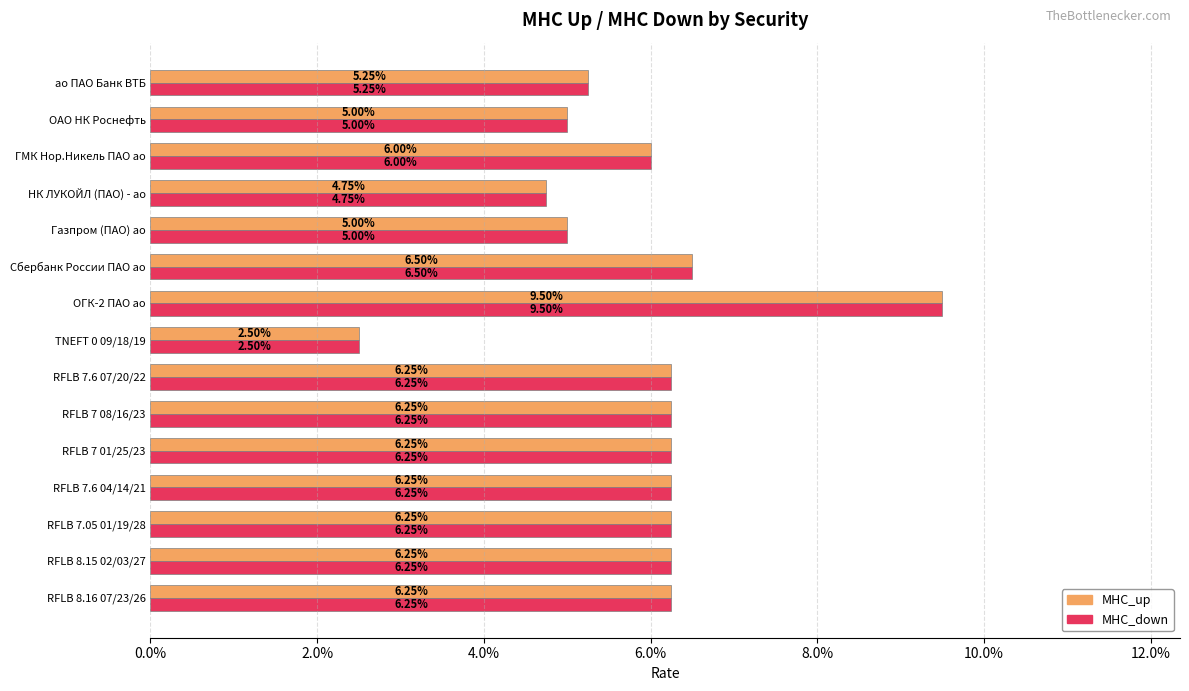

At how many categories does at least one series exceed 0?

15